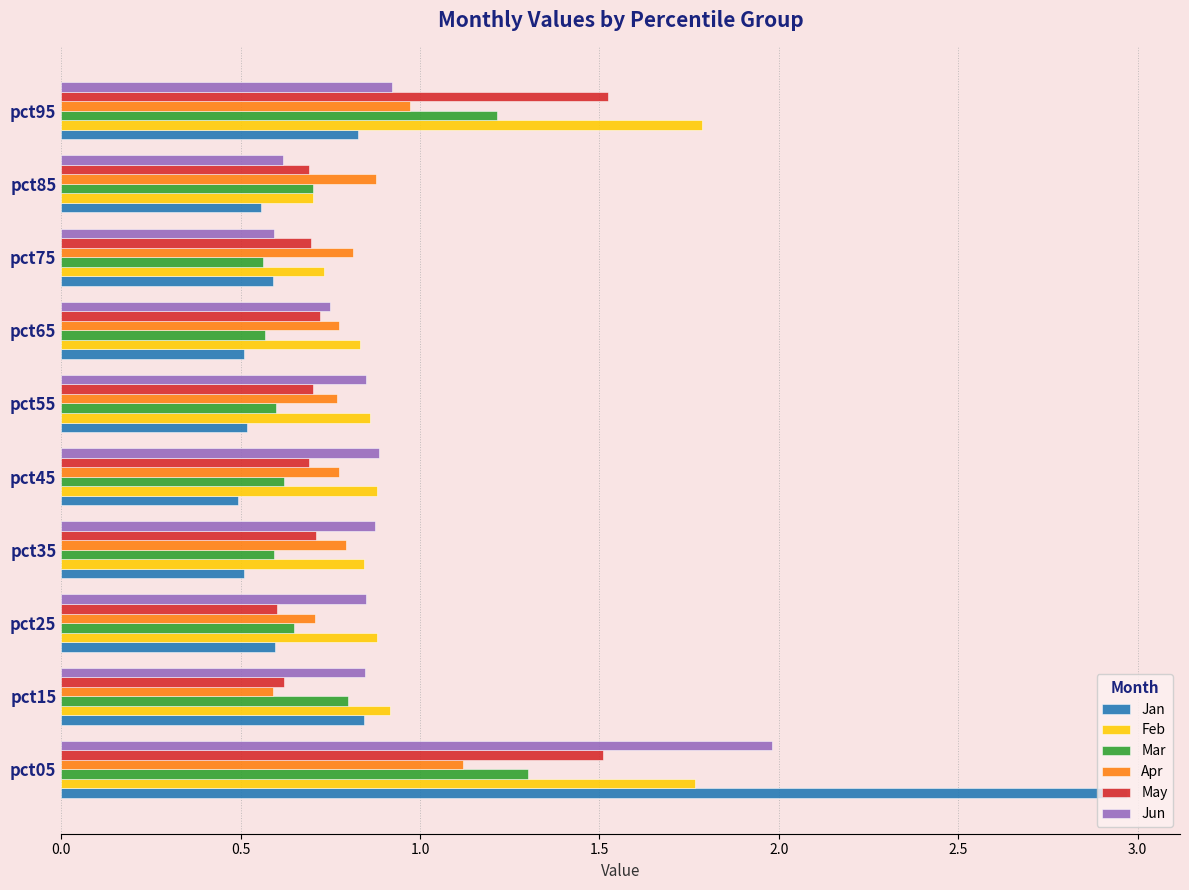

What is the smallest value displayed?

0.5